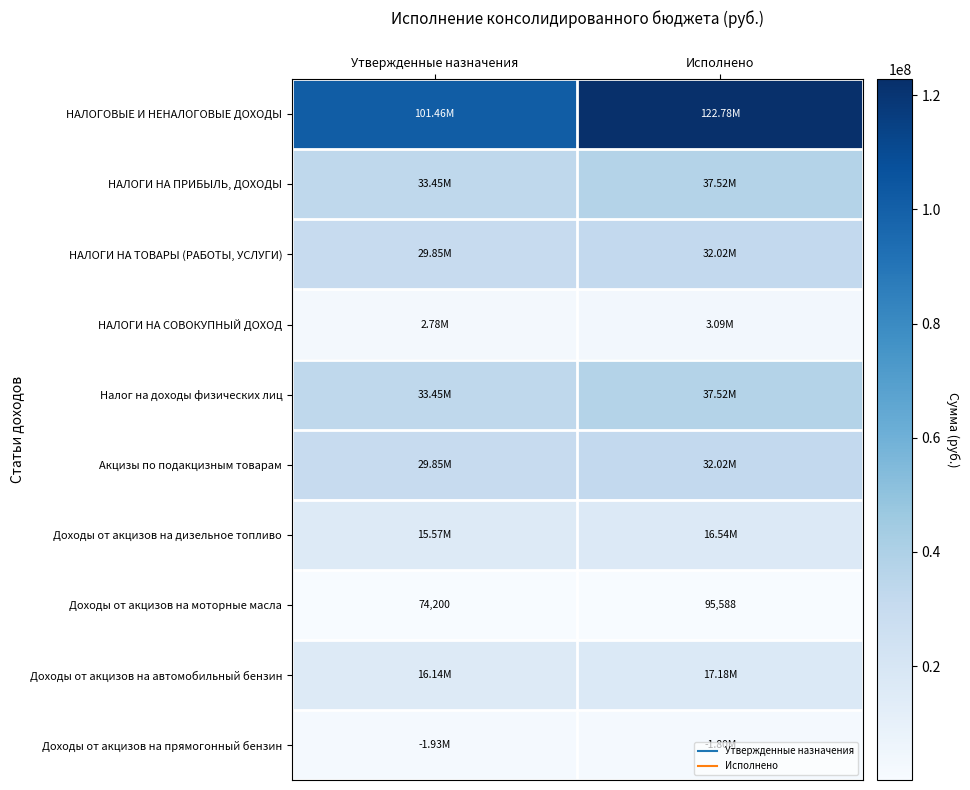

Which series changed the most between Утвержденные назначения and Исполнено?

НАЛОГОВЫЕ И НЕНАЛОГОВЫЕ ДОХОДЫ